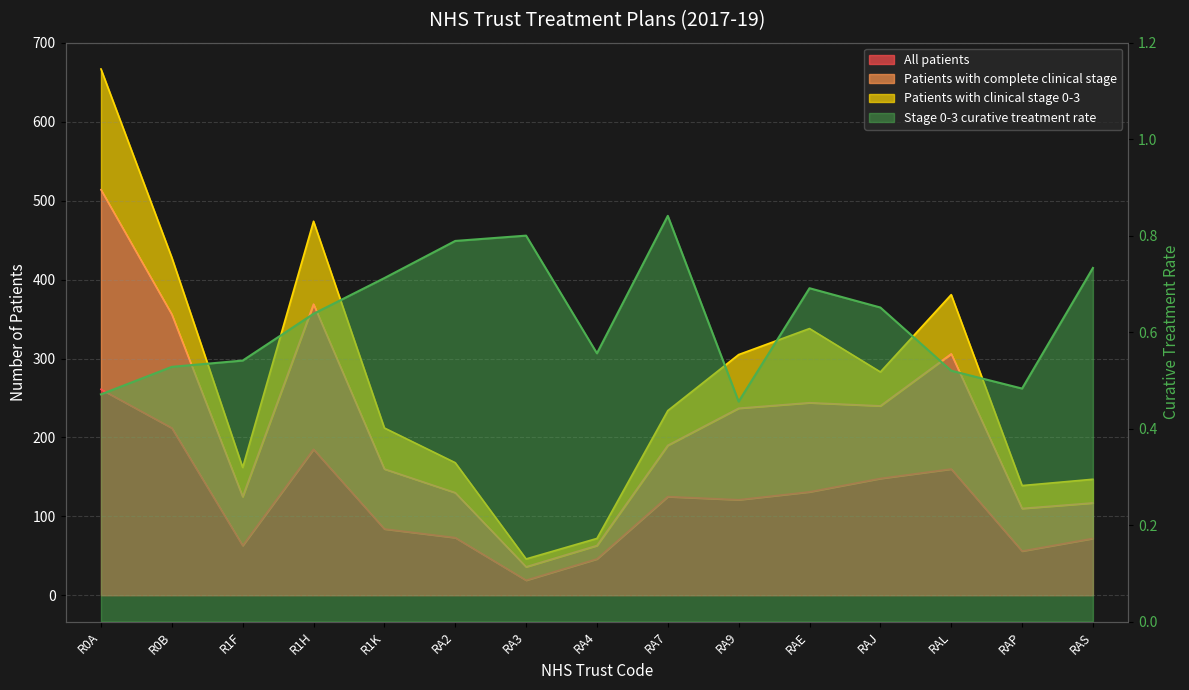

True or false: All patients and Patients with complete clinical stage cross at least once.

False